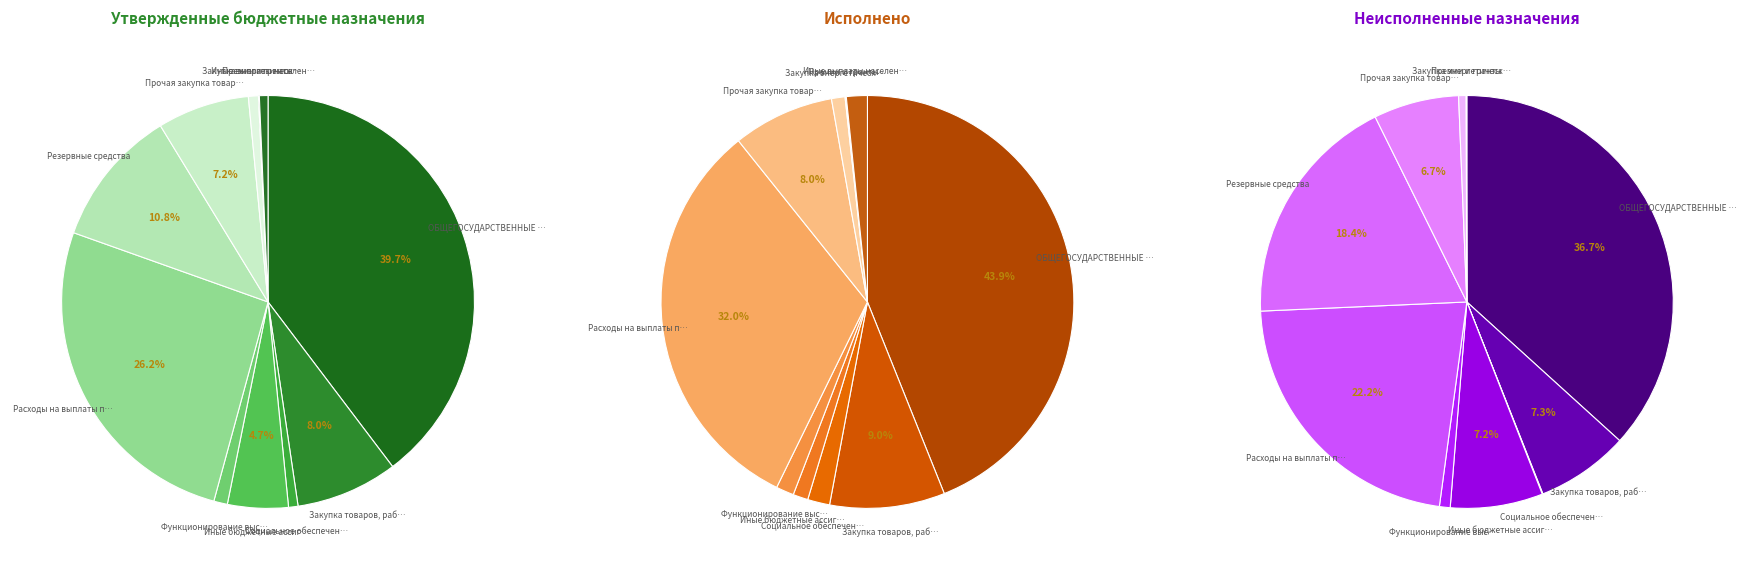

How many segments does this pie chart have?

11